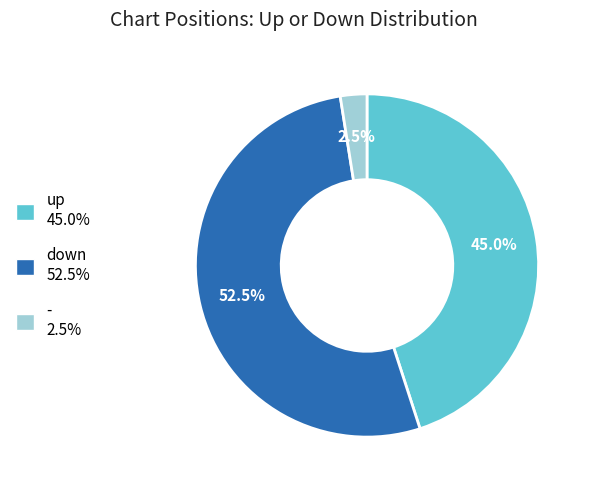

What is the smallest slice in the pie chart?

-